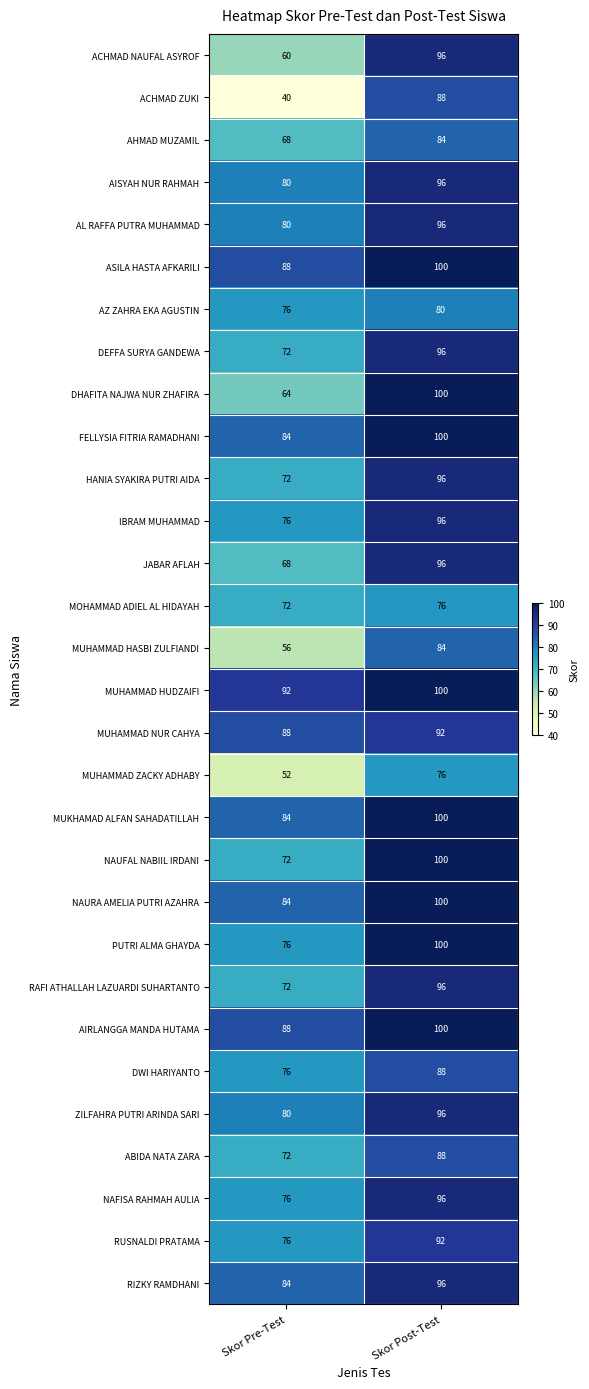

Is it true that ZILFAHRA PUTRI ARINDA SARI equals 106 at Skor Pre-Test?

False